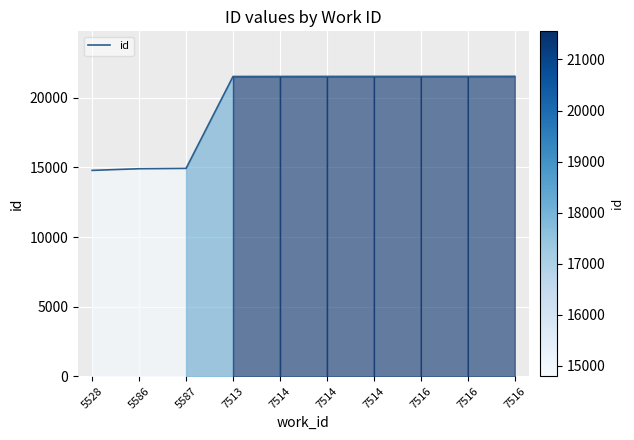

How many lines are shown in the chart?

1